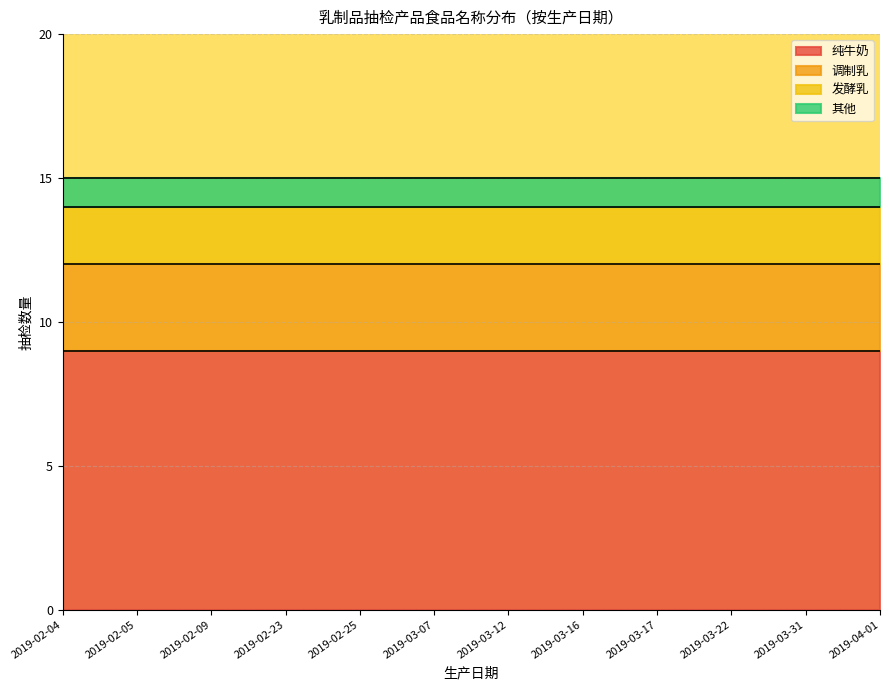

Reading left to right, extract all data points from this chart.

纯牛奶: 9	9	9	9	9	9	9	9	9	9	9	9
调制乳: 3	3	3	3	3	3	3	3	3	3	3	3
发酵乳: 2	2	2	2	2	2	2	2	2	2	2	2
其他: 1	1	1	1	1	1	1	1	1	1	1	1